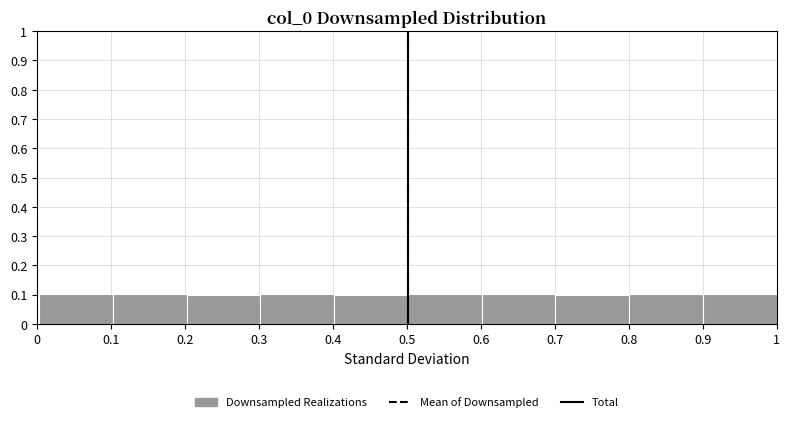

What is the height of the bar covering 0.3 to 0.4 on the x-axis? Neither the bar edges nor the heights are printed on the chart, so give them approximately, as read against the axes.

0.1